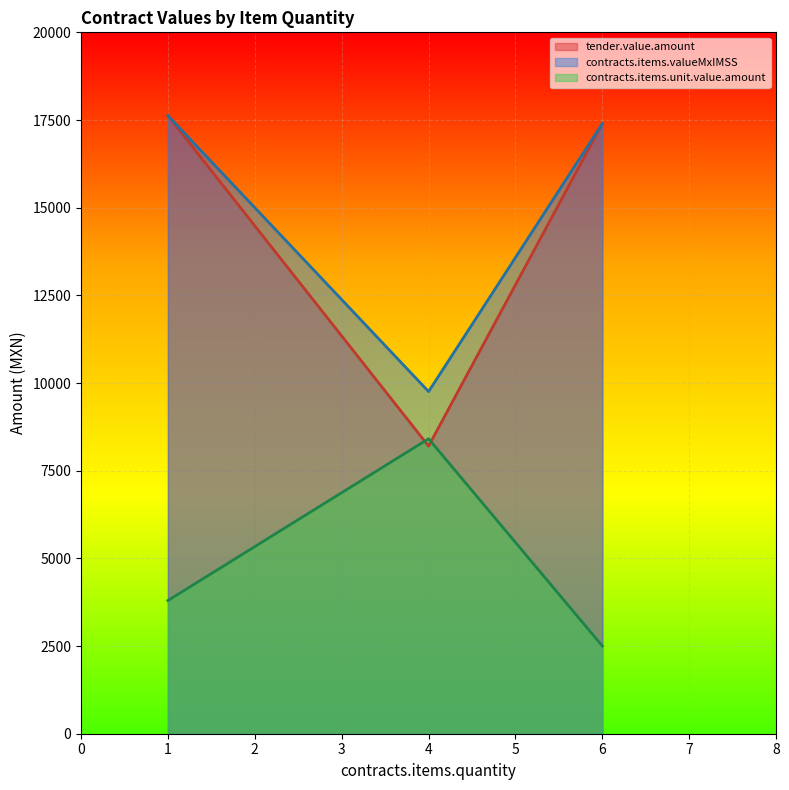

Is the value of contracts.items.unit.value.amount at 1 greater than the value of tender.value.amount at 1?

No